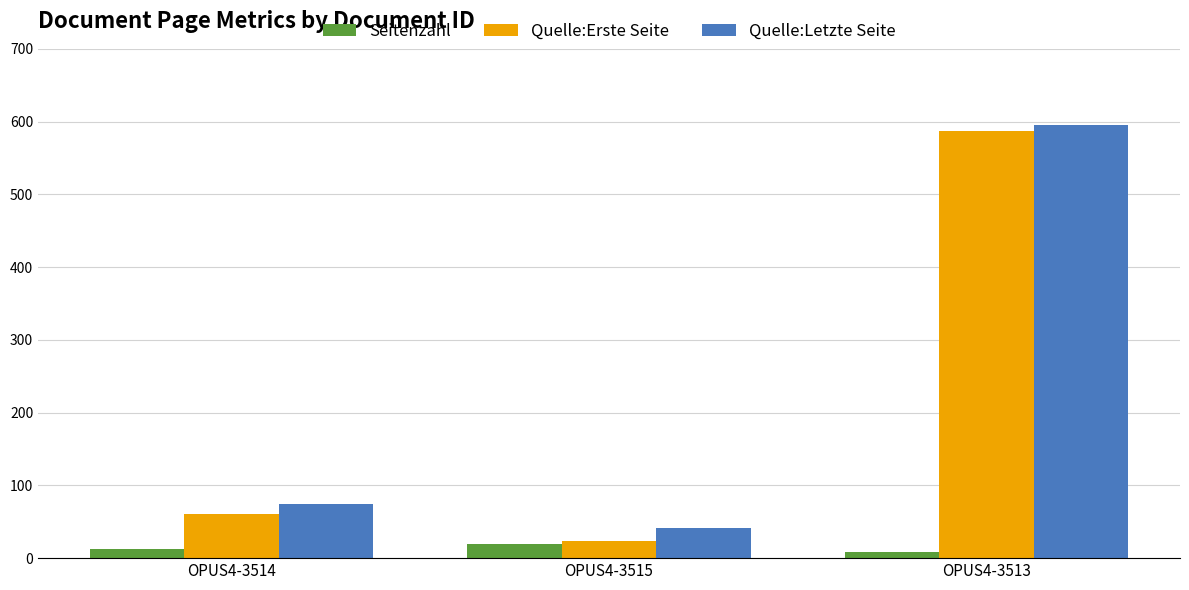

Reading left to right, what are all the values shown in this chart?

Seitenzahl: 13	19	9
Quelle:Erste Seite: 61	23	587
Quelle:Letzte Seite: 74	42	596